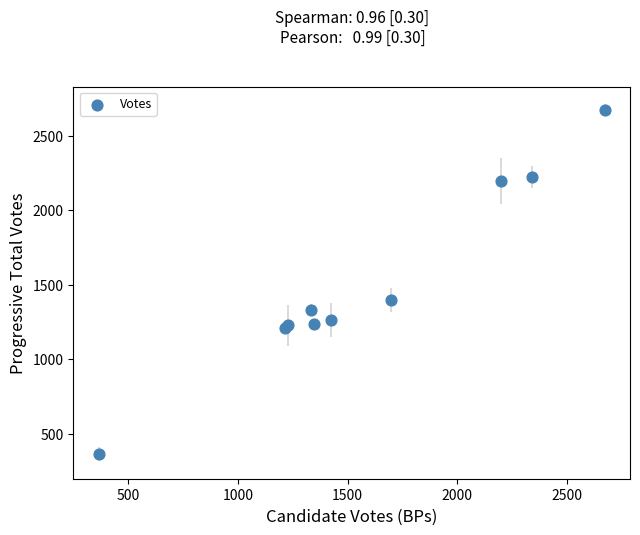

What Y value in the scatter plot is closest to 1518?

1398